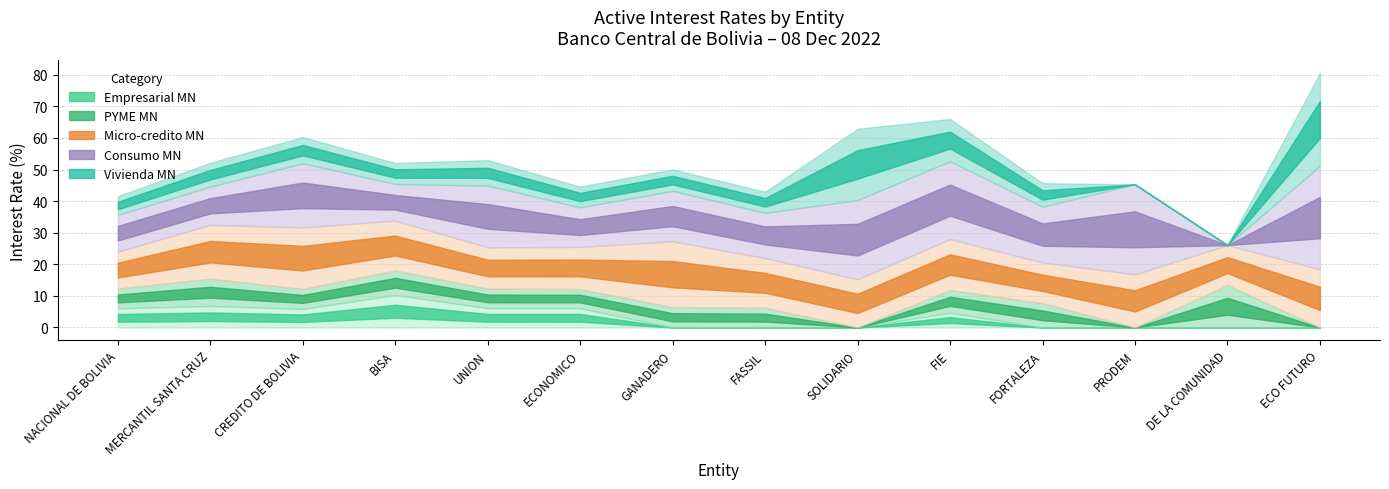

What position from the left is ECO FUTURO?

14